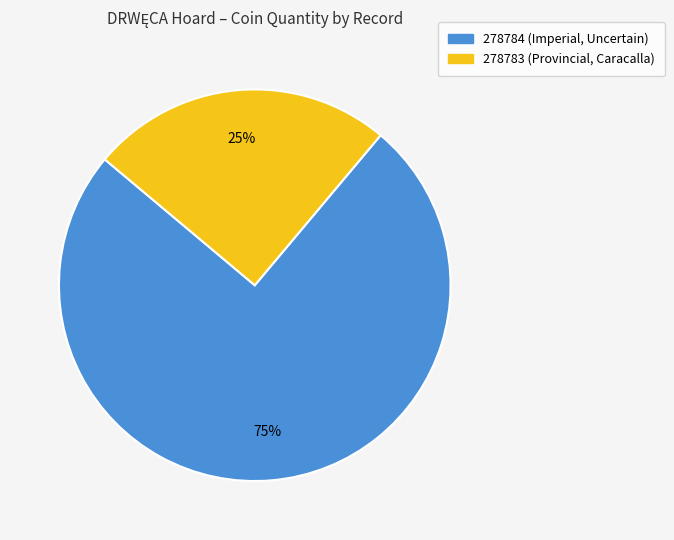

Is there any slice that represents more than half of the pie?

Yes